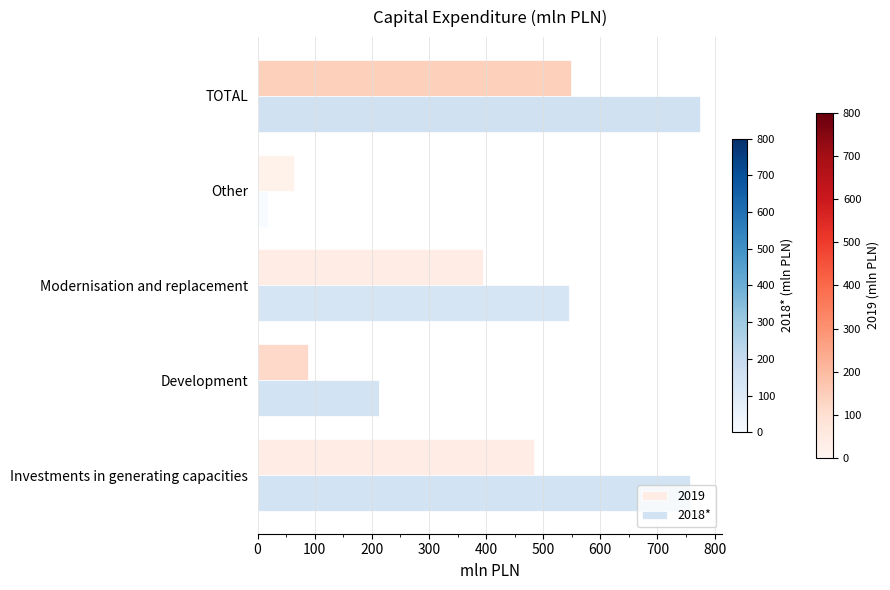

At how many categories does at least one series exceed 313?

3